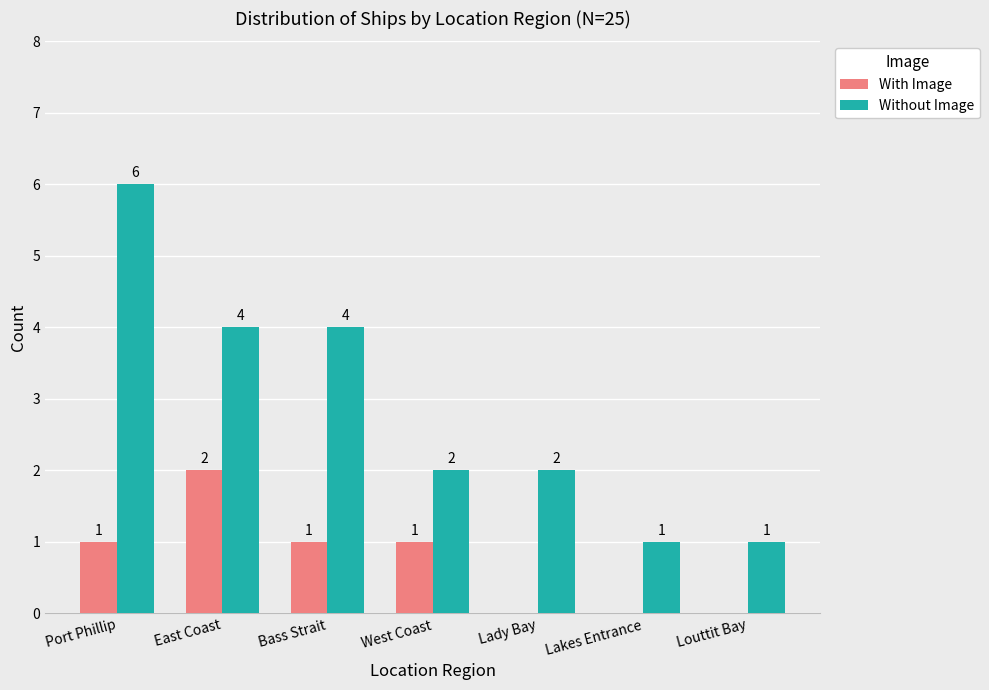

The Without Image series shows 1 at Louttit Bay. True or false?

True